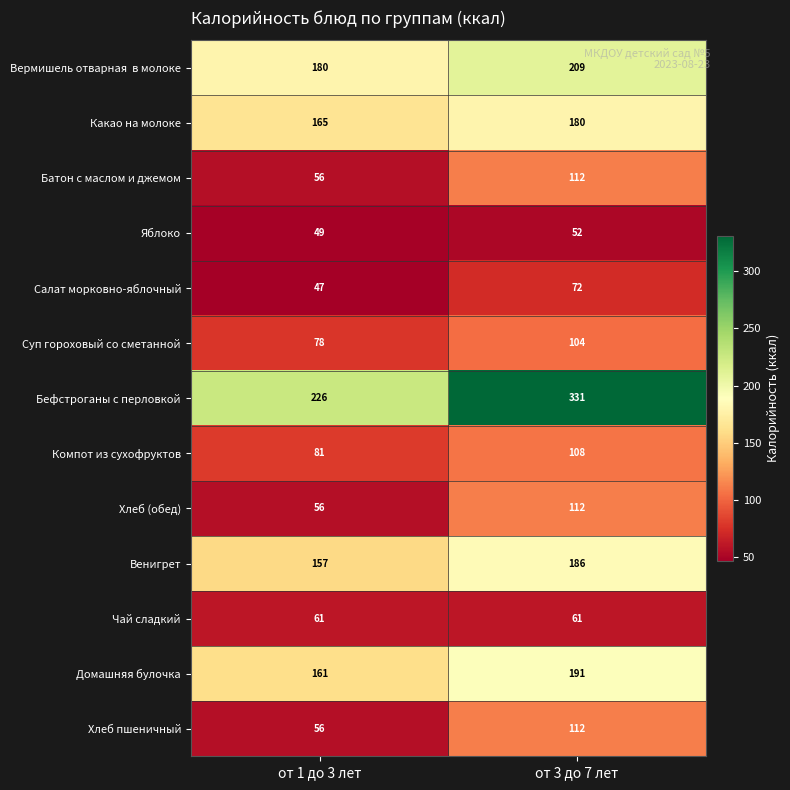

At how many categories does at least one series exceed 285?

1